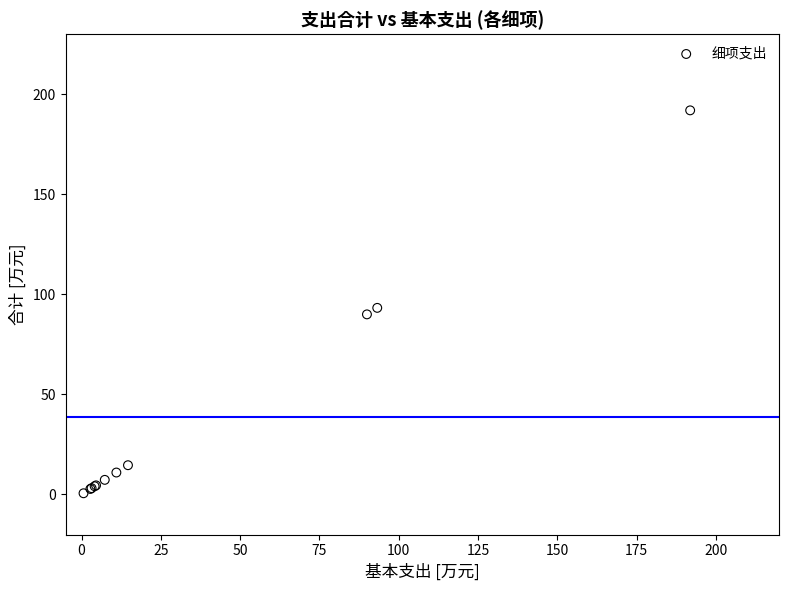

What Y value in the scatter plot is closest to 96?

93.2